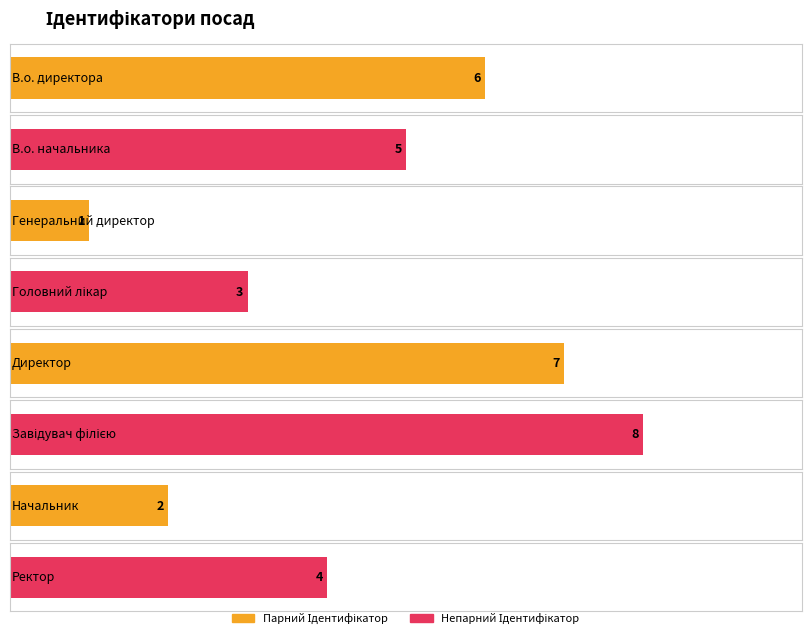

What is the ratio of the value at Завідувач філією to the value at Начальник?

4.0